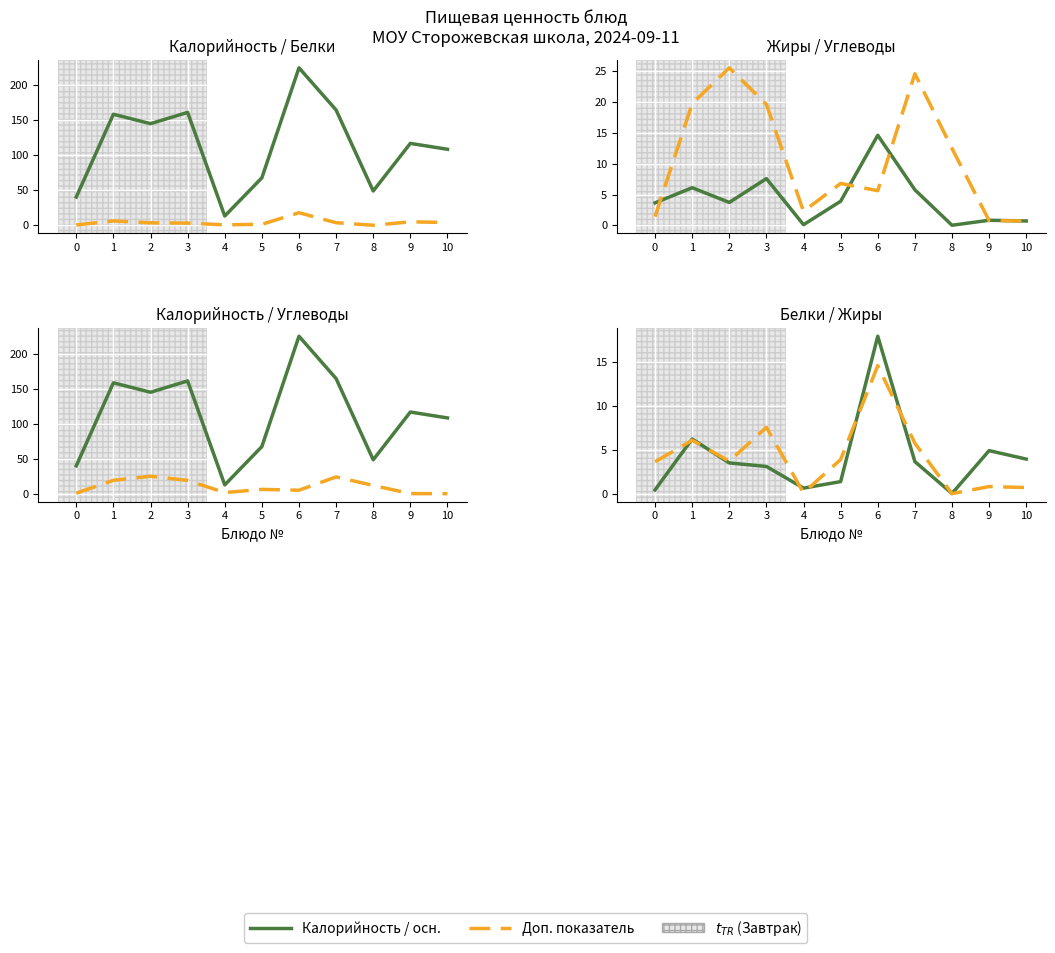

How many values in the Углеводы series are below 6?

5